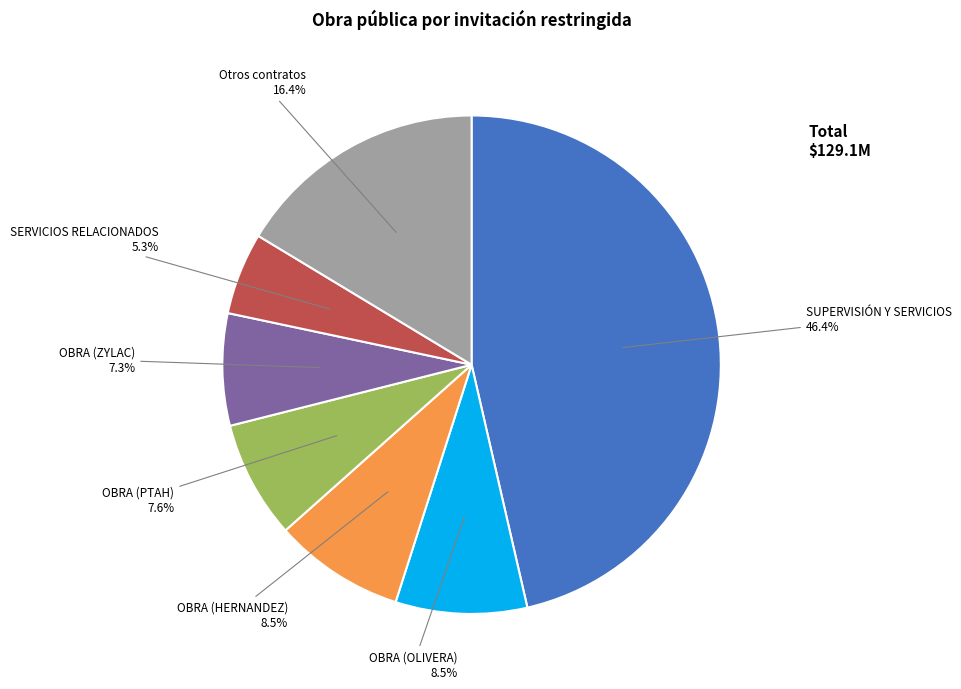

What percentage is NOT represented by OBRA (HERNANDEZ)?

91.5%